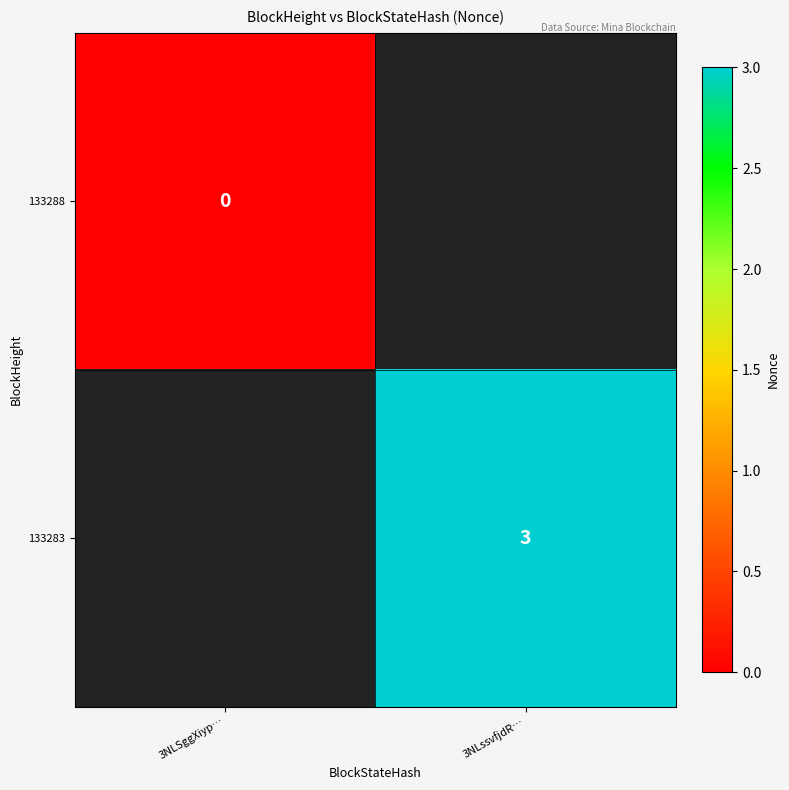

The value of 133283 at 3NLssvfjdR… is 3. True or false?

True